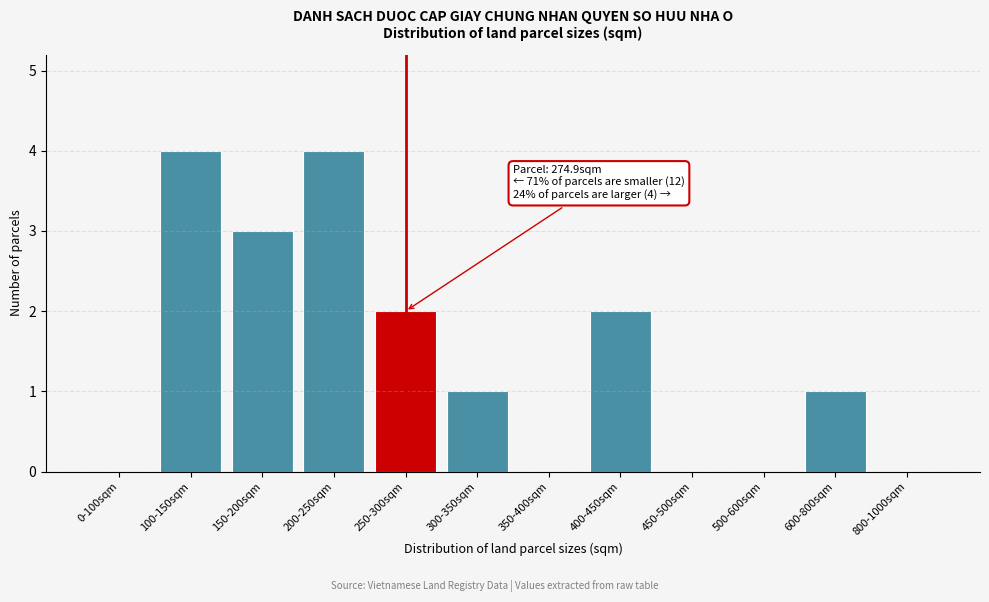

Reading left to right, transcribe all the data shown in this chart.

0-100sqm=0	100-150sqm=4	150-200sqm=3	200-250sqm=4	250-300sqm=2	300-350sqm=1	350-400sqm=0	400-450sqm=2	450-500sqm=0	500-600sqm=0	600-800sqm=1	800-1000sqm=0